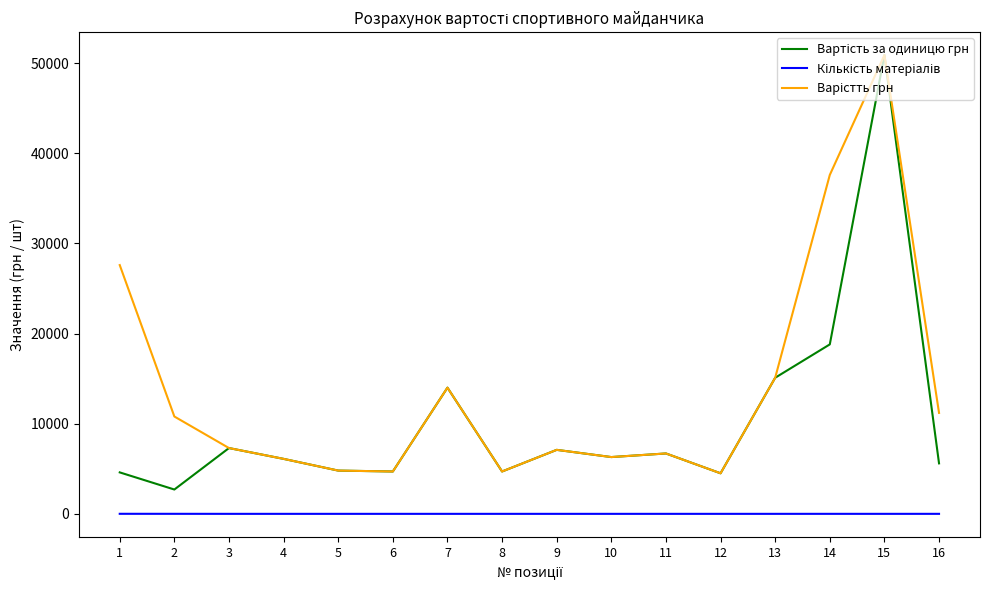

At which category is the sum across all series the highest?

15